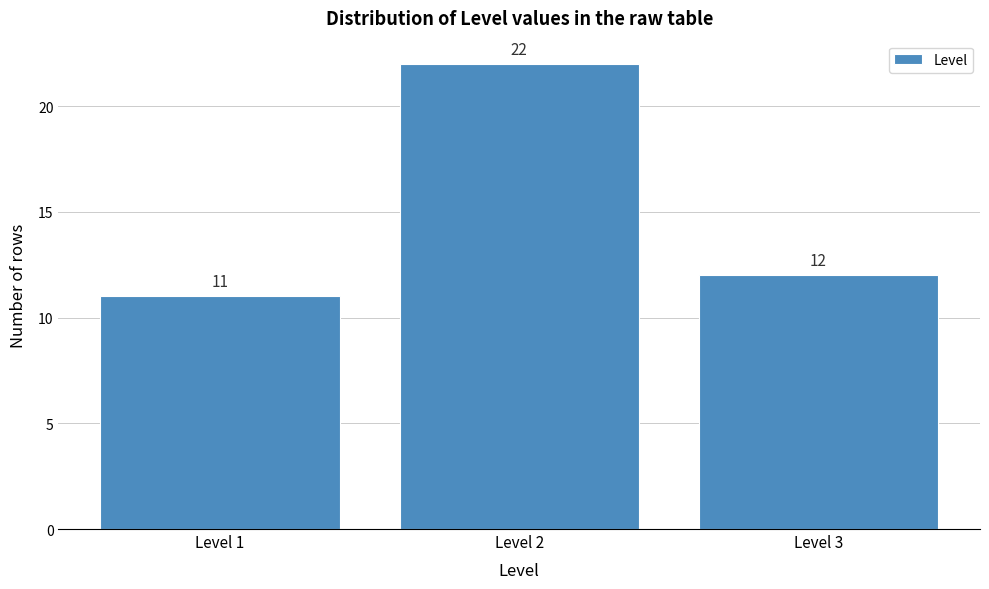

Reading left to right, extract all data points from this chart.

11	22	12